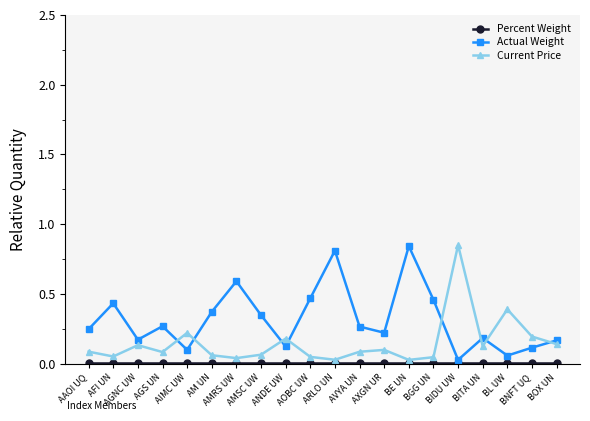

Which series has the largest total across all categories?

Actual Weight